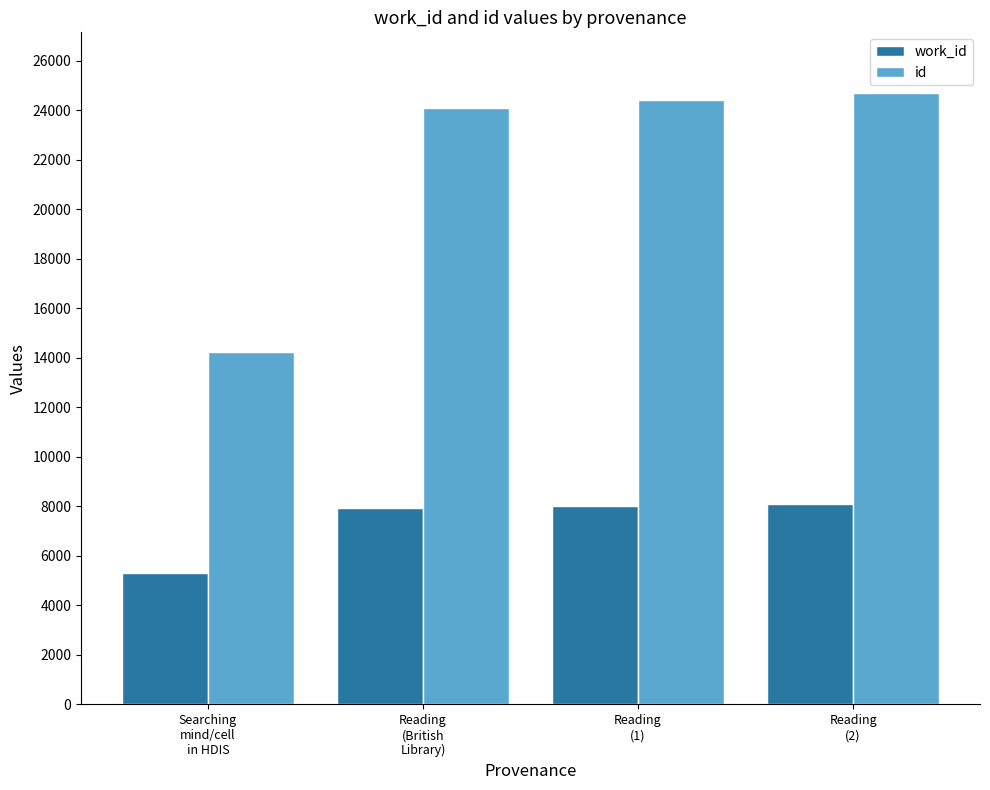

Which series has the widest spread of values?

id